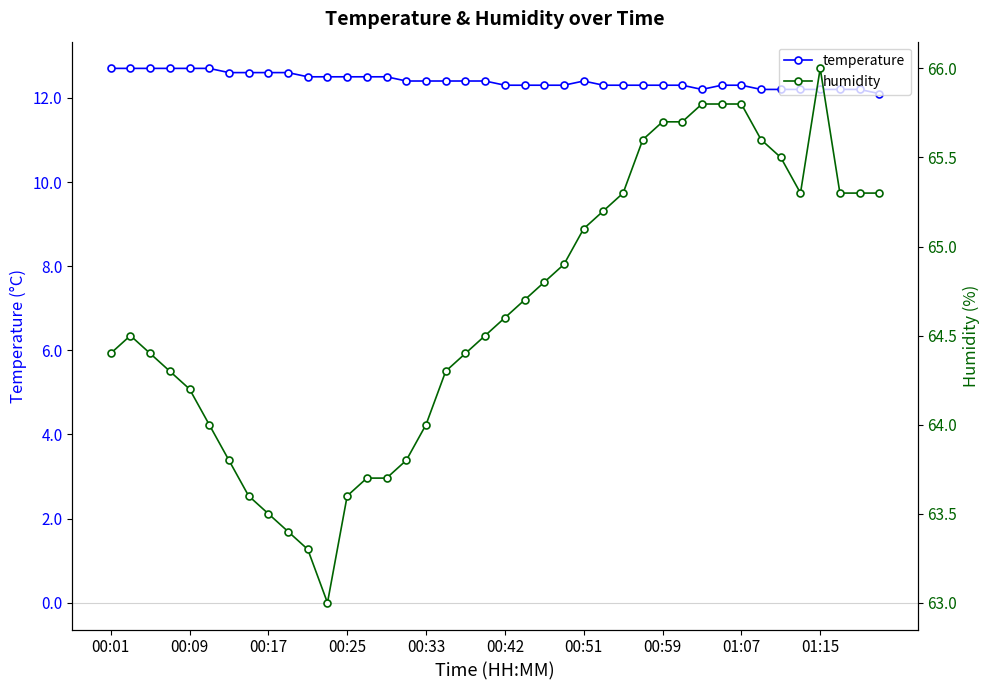

What is the minimum value for humidity?

63.0